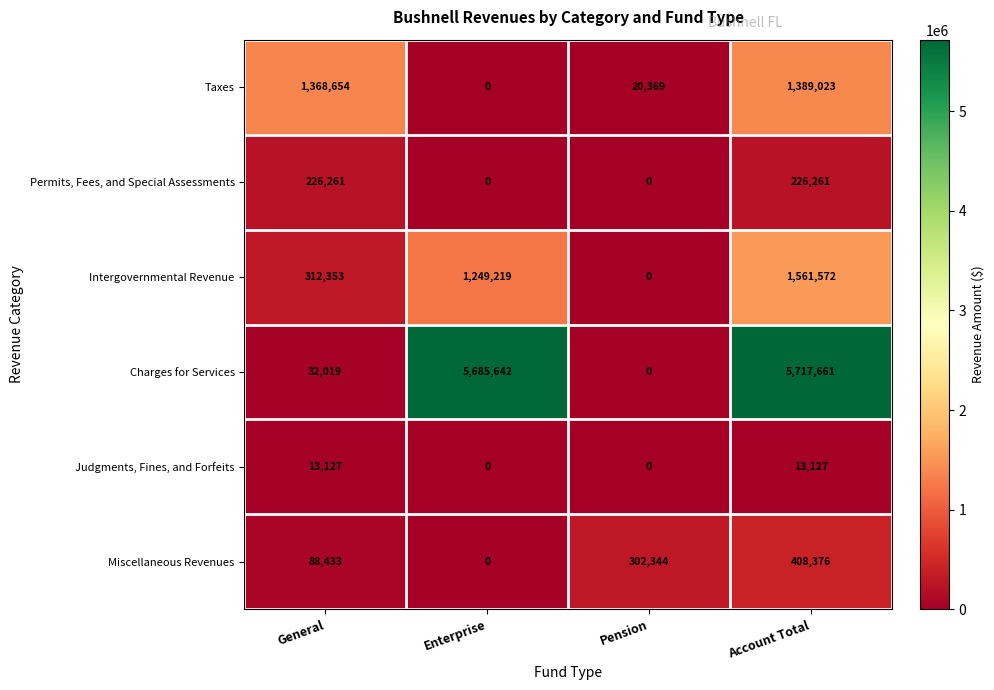

Count the number of data series in this chart.

6